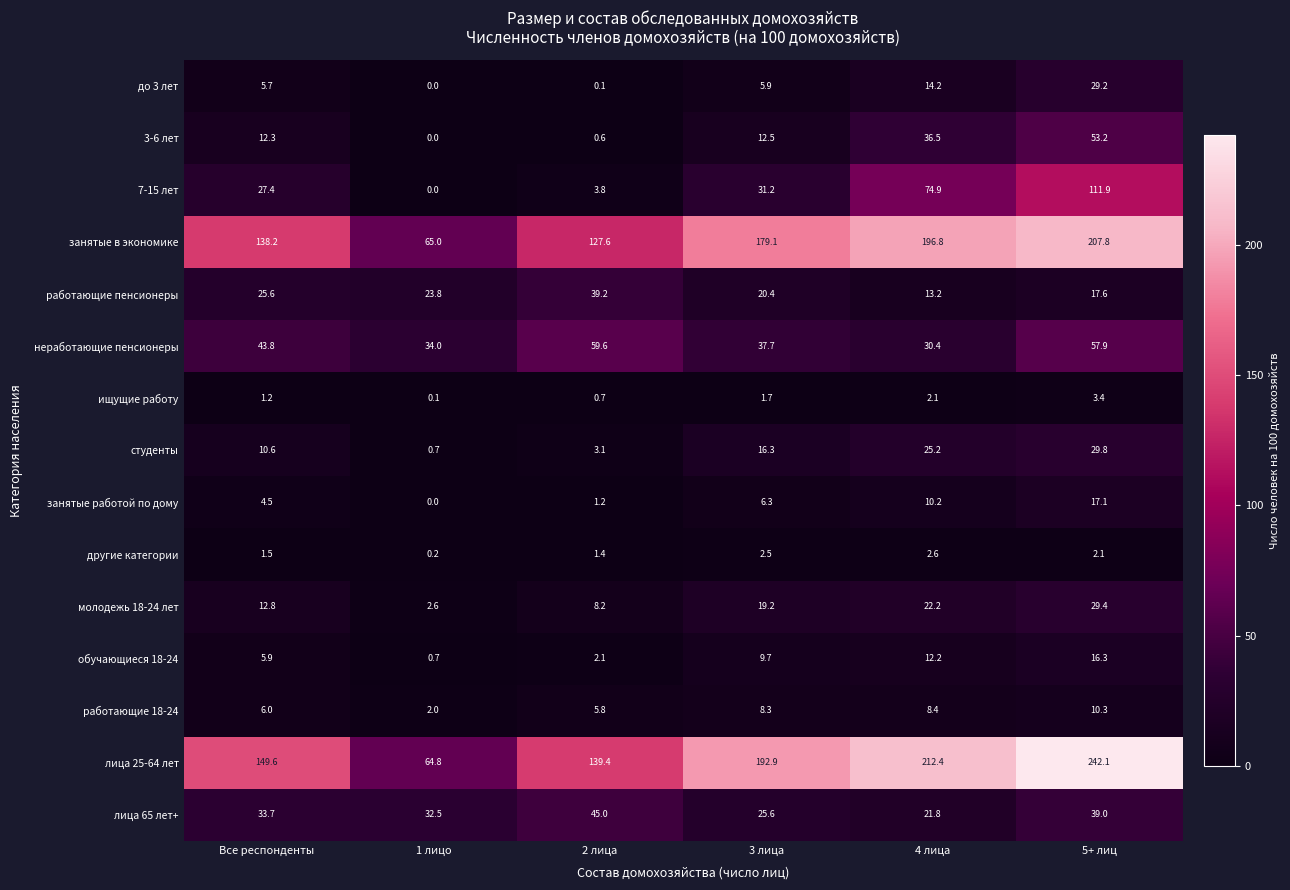

Which series changed the most between Все респонденты and 5+ лиц?

лица 25-64 лет